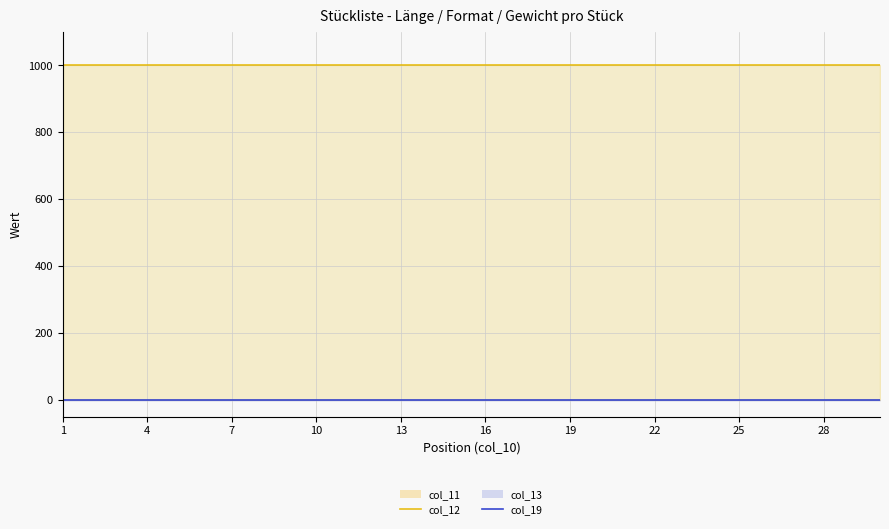

True or false: col_12 and col_19 cross at least once.

False